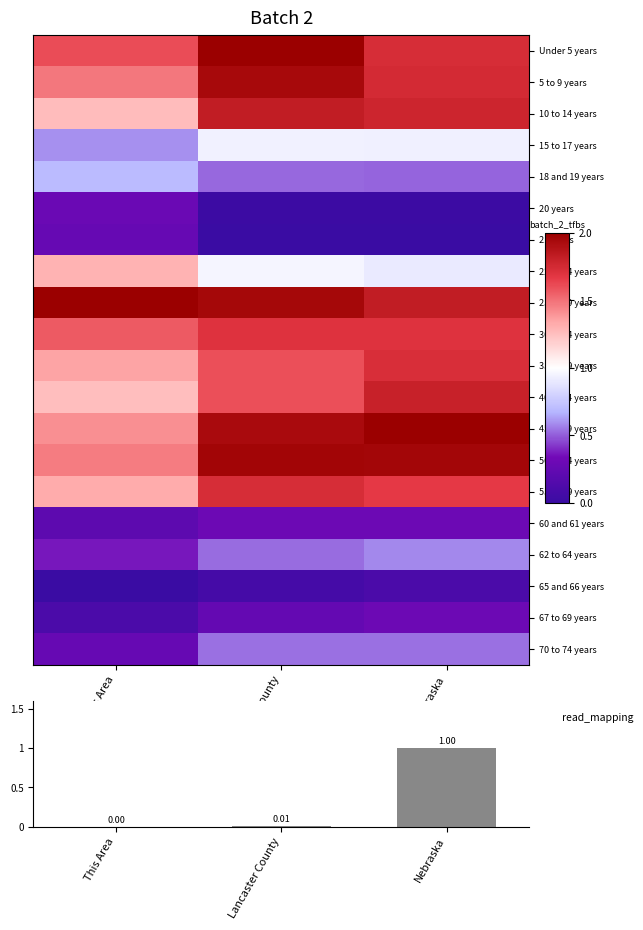

At which label does 30 to 34 years reach its peak?

Lancaster County